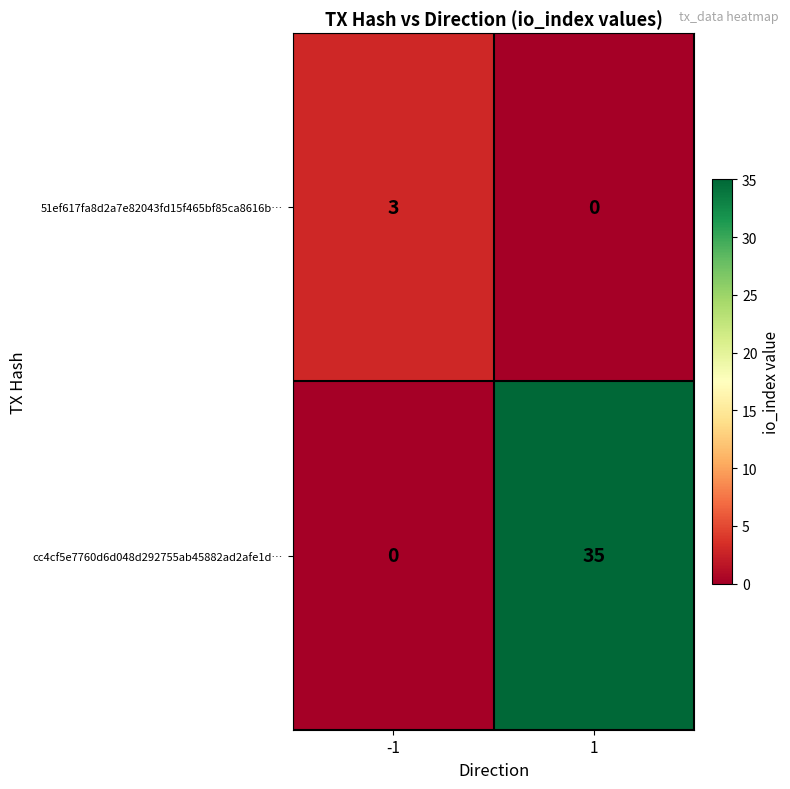

What is the difference between the cc4cf5e7760d6d048d292755ab45882ad2afe1d… values at -1 and 1?

35